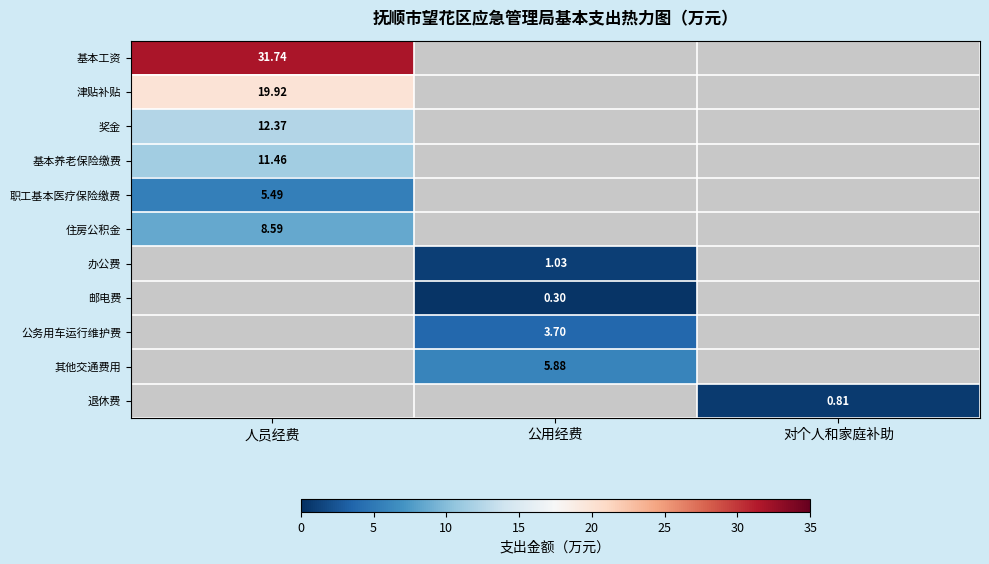

At which label is 基本工资 closest to 31?

人员经费